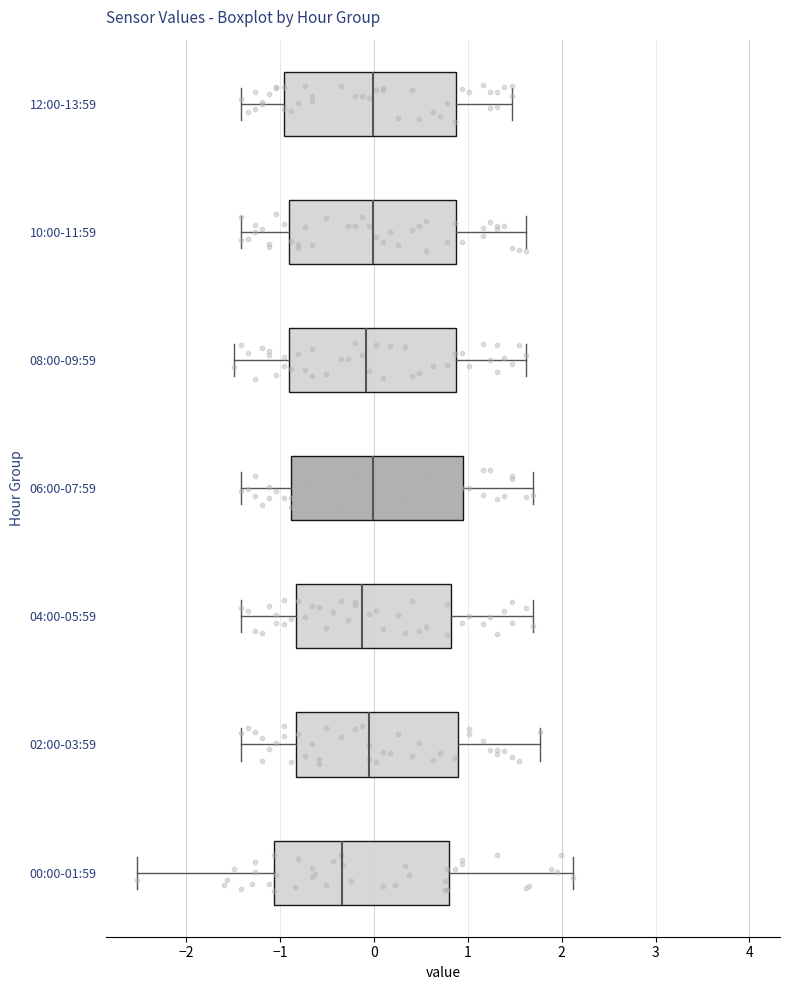

Reading bottom to top, transcribe this box plot: for each box, give where its median line is, the range the box spans, and where its two whiskers end, as read against the x-axis. The values are not printed on the chart, so give them approximately, as read against the axis.

00:00-01:59: median -0.3, box -1.1 to 0.8, whiskers -2.5 to 2.1
02:00-03:59: median -0.1, box -0.8 to 0.9, whiskers -1.4 to 1.8
04:00-05:59: median -0.1, box -0.8 to 0.8, whiskers -1.4 to 1.7
06:00-07:59: median 0.0, box -0.9 to 1.0, whiskers -1.4 to 1.7
08:00-09:59: median -0.1, box -0.9 to 0.9, whiskers -1.5 to 1.6
10:00-11:59: median 0.0, box -0.9 to 0.9, whiskers -1.4 to 1.6
12:00-13:59: median 0.0, box -1.0 to 0.9, whiskers -1.4 to 1.5